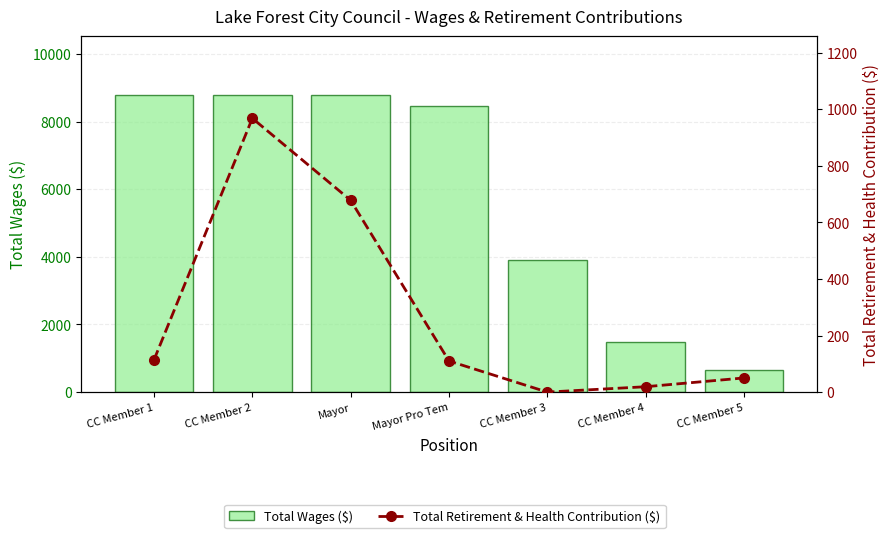

Rank the series by their maximum value, from lowest to highest.

Total Retirement & Health Contribution ($), Total Wages ($)